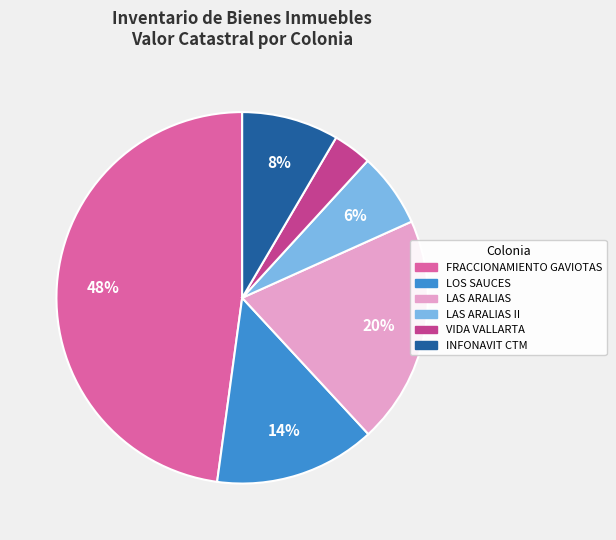

Is there any slice that represents more than half of the pie?

No